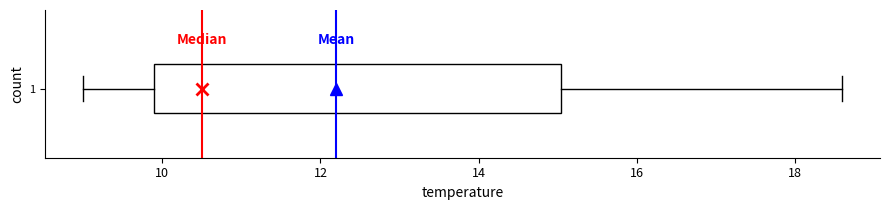

Where does the left whisker of the box at y = 1 end on the x-axis? The values are not printed on the chart, so give them approximately, as read against the axis.

9.0